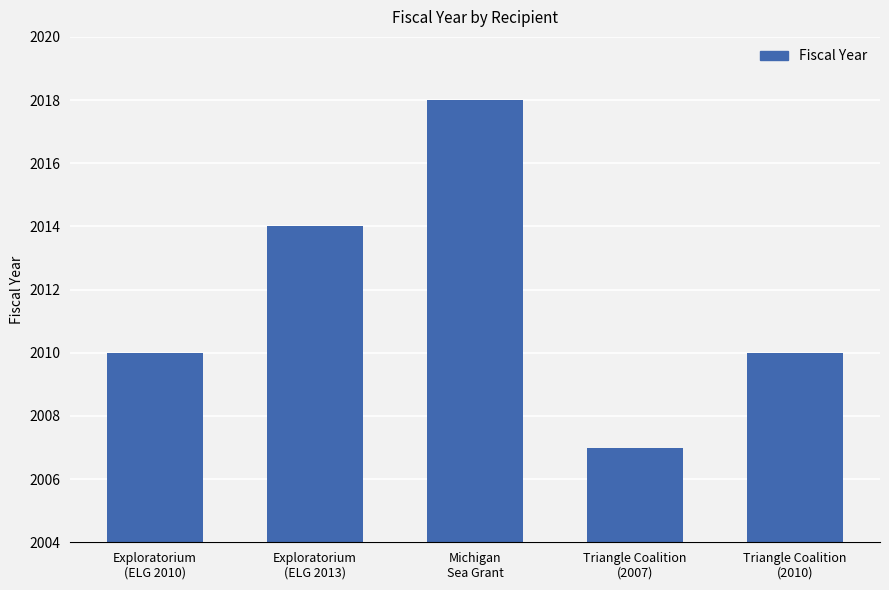

What is the difference between the second highest and second lowest values?

4